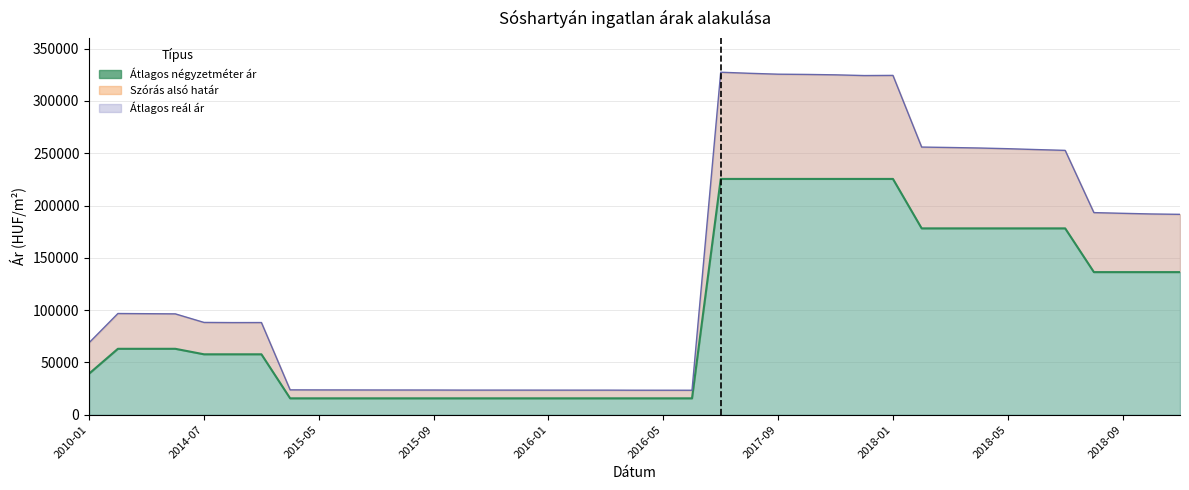

Which category has the lowest value across all series?

2015-04